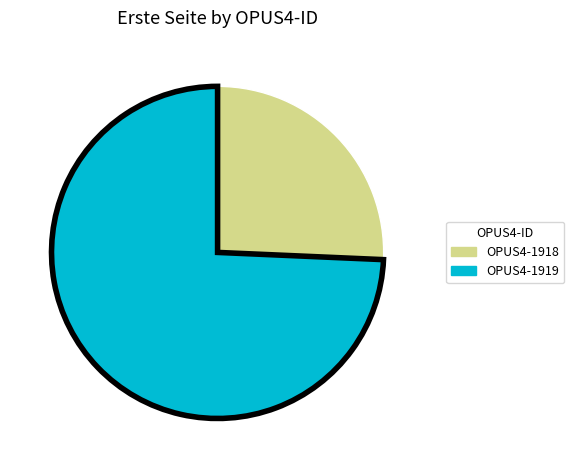

Which slice is the smallest?

OPUS4-1918